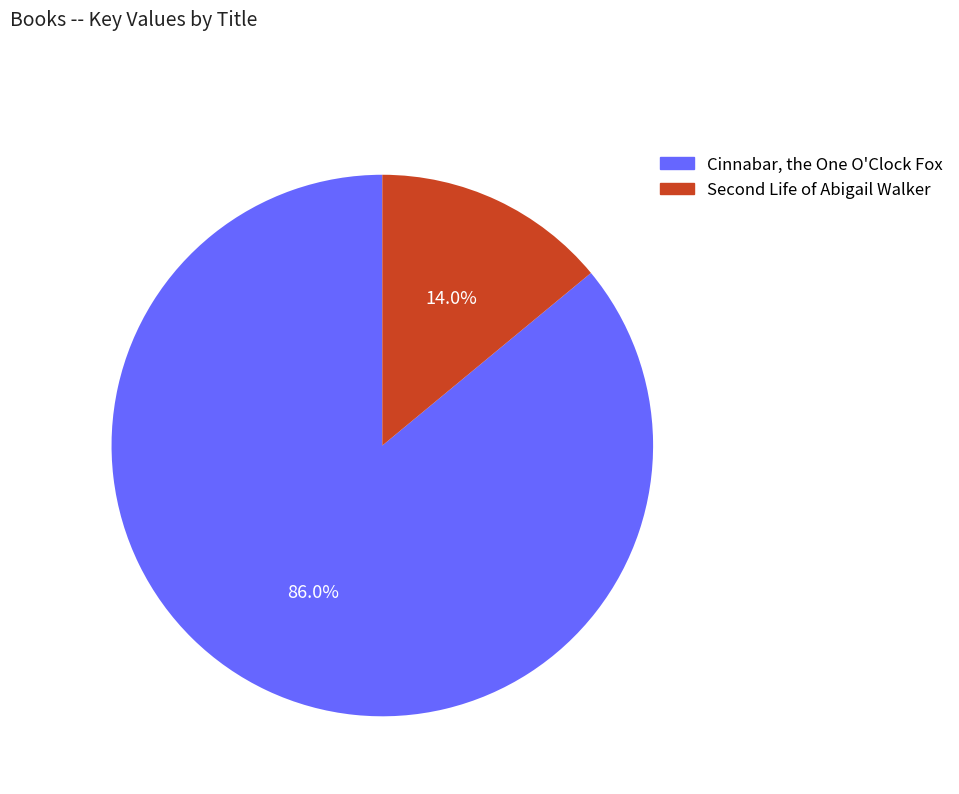

Which category accounts for the majority?

Cinnabar, the One O'Clock Fox